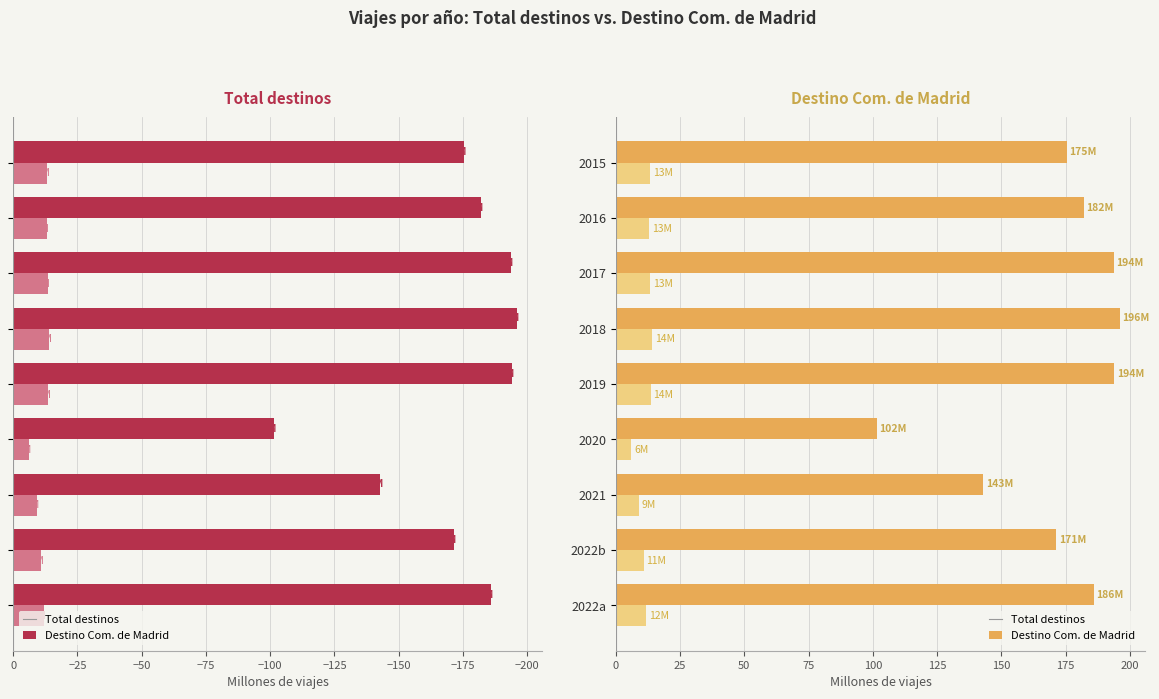

Count the number of categories in the chart.

9